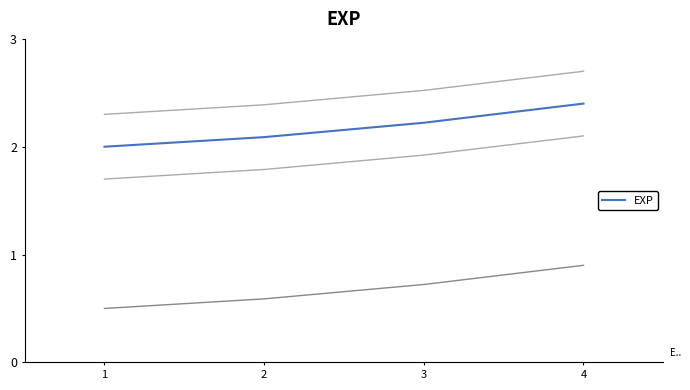

What is the value of the 3rd point from the left?

2.2